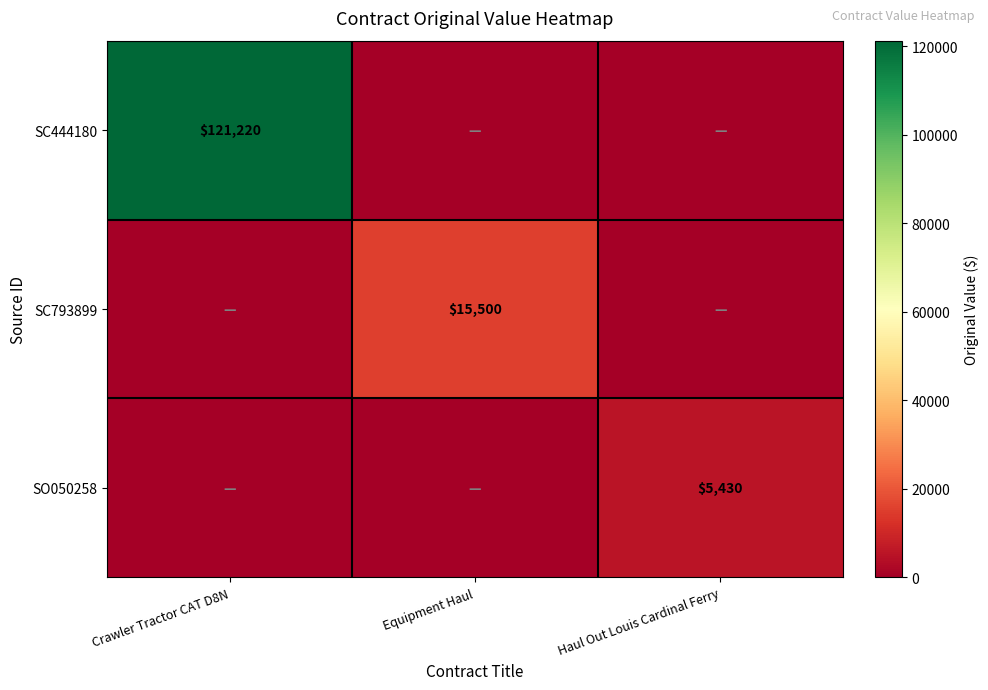

True or false: SC444180 has a value of 121220 at Crawler Tractor CAT D8N.

True